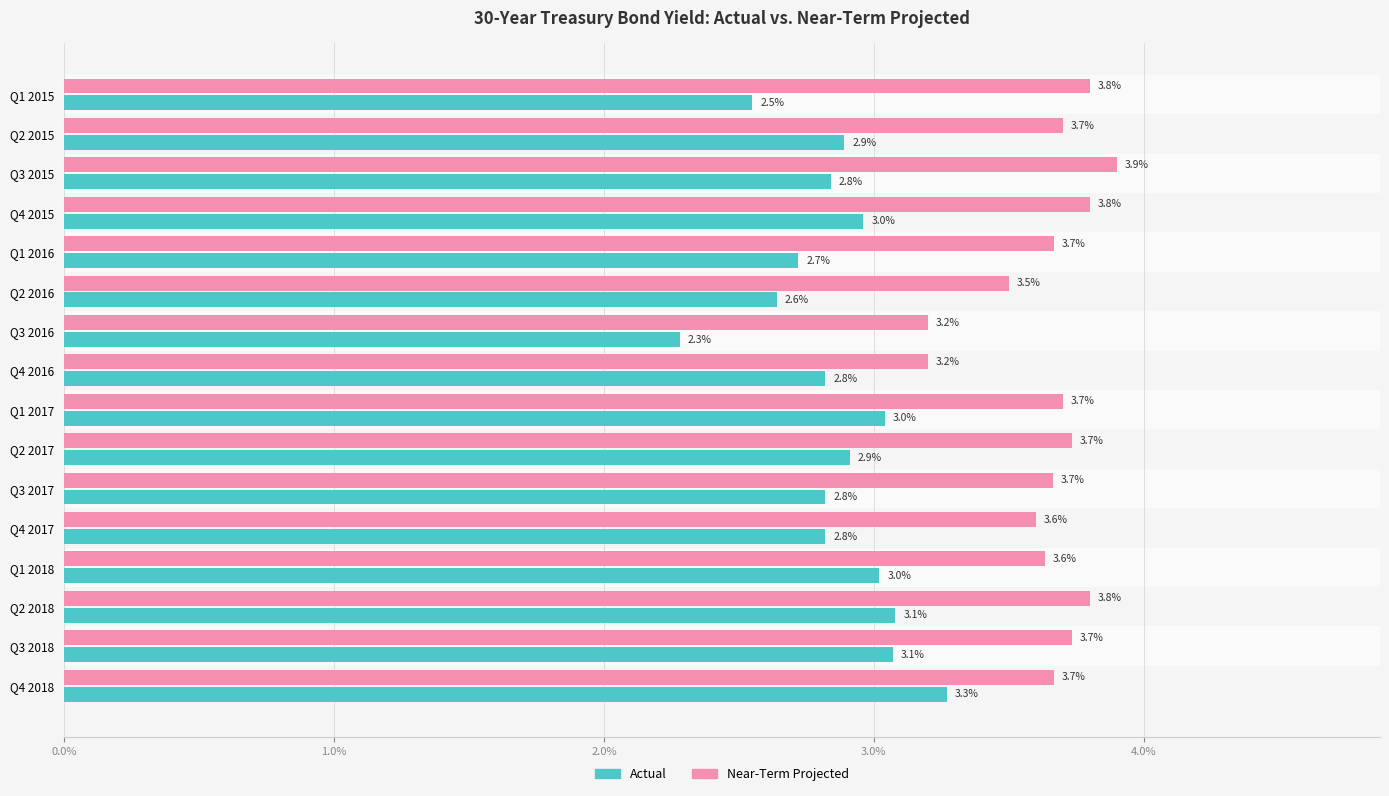

How many groups of bars are there?

16